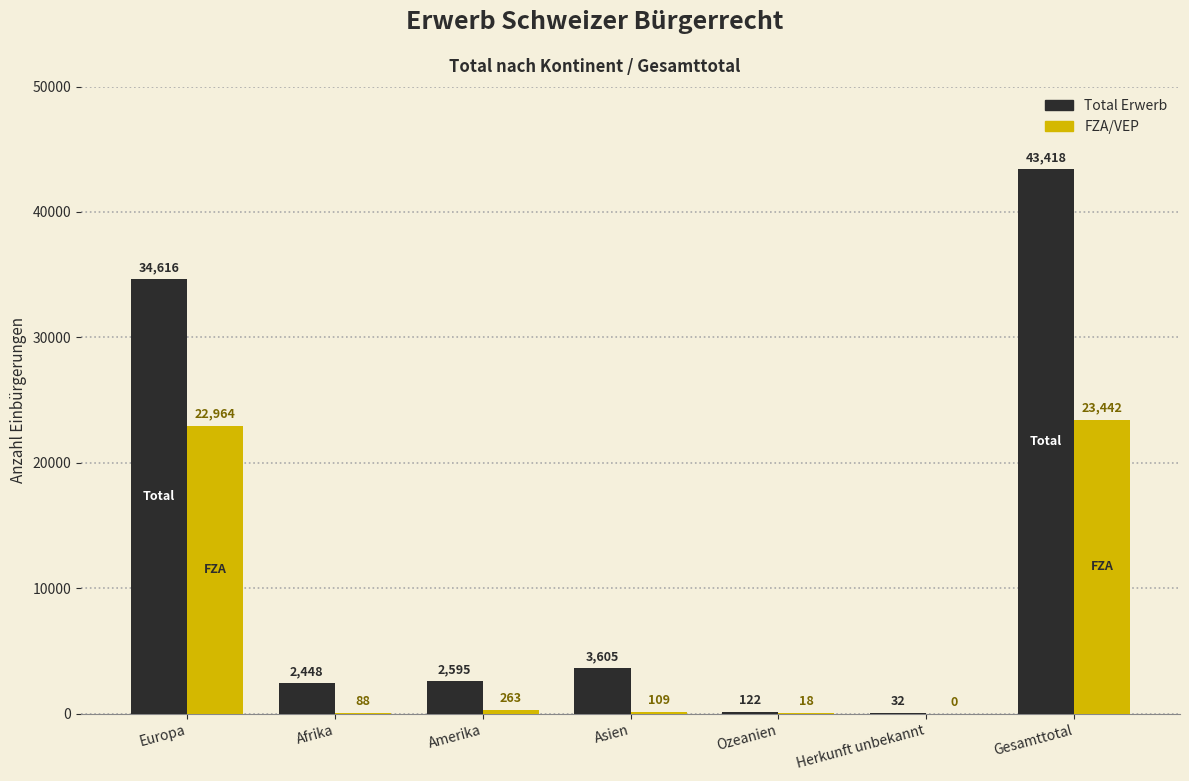

What is the total value across all series at Afrika?

2536